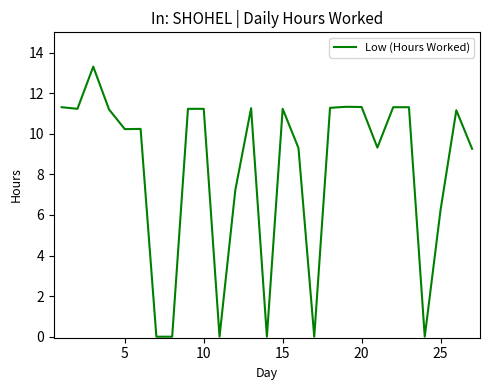

Is this an area chart (filled region under the line)?

No